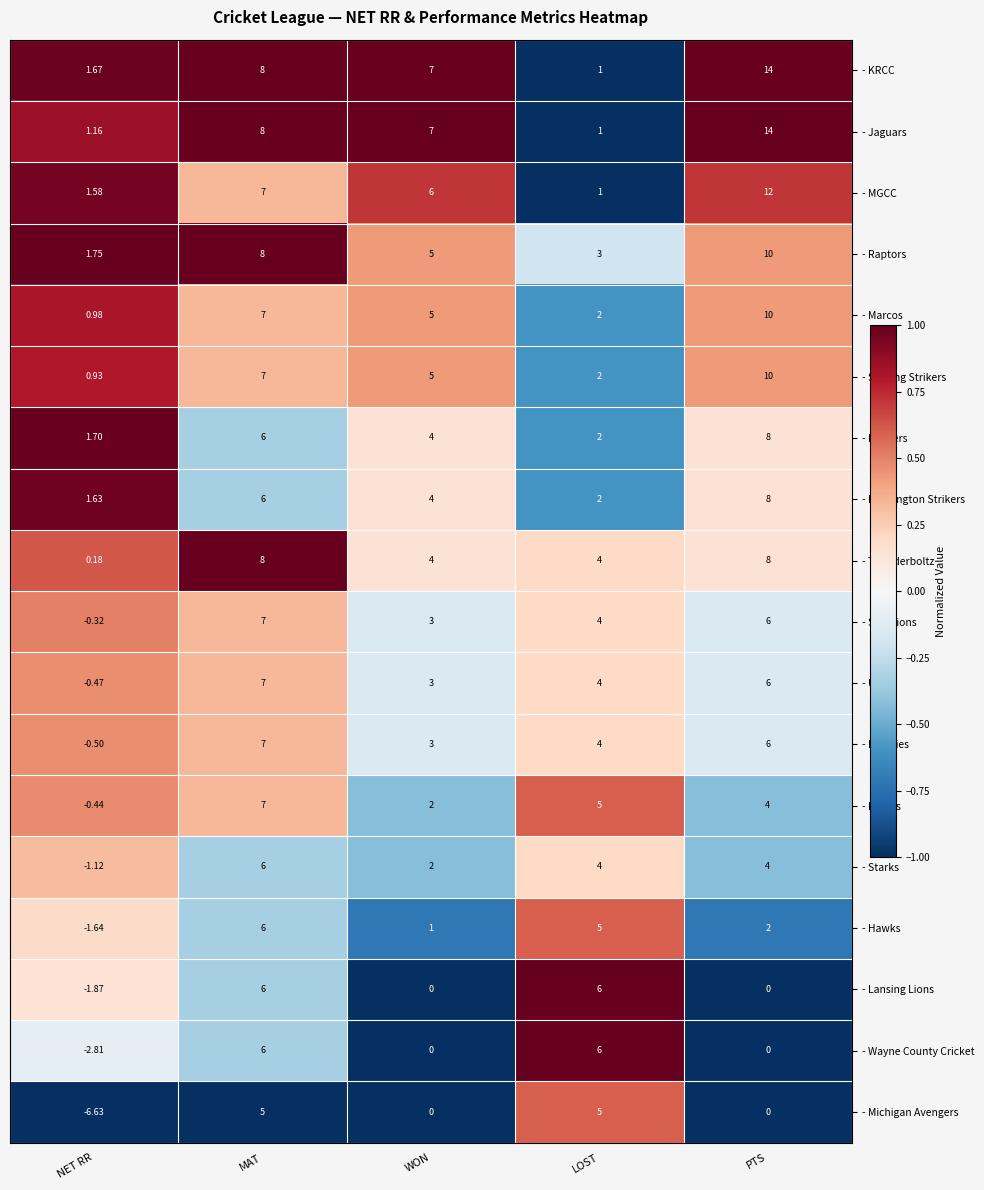

How many distinct data groups are displayed?

18